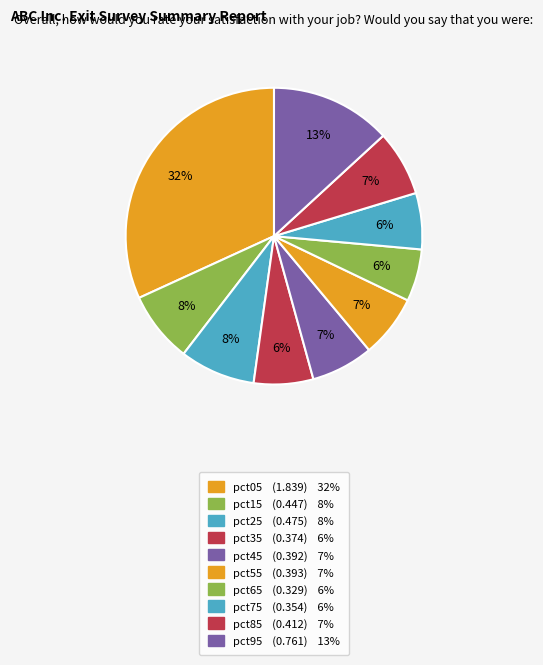

How many segments does this pie chart have?

10